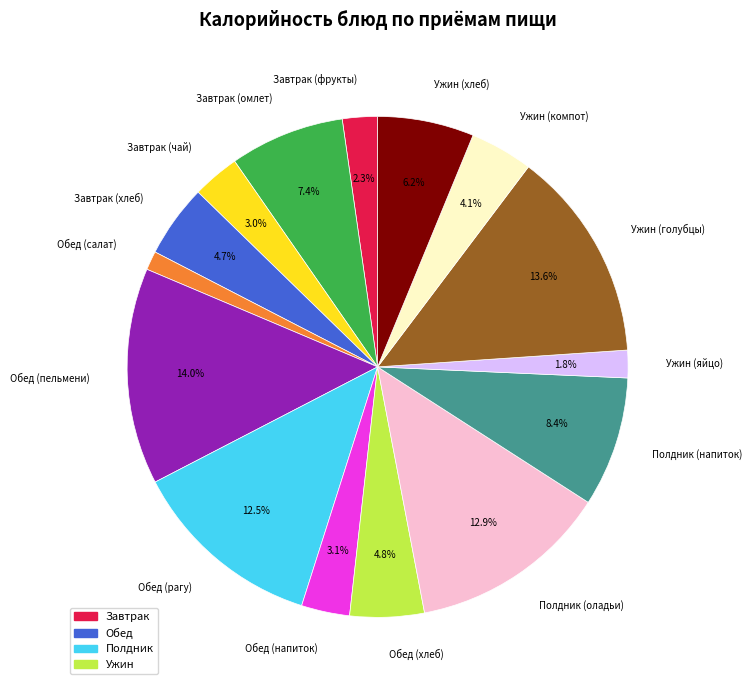

Count the number of slices in the pie.

15